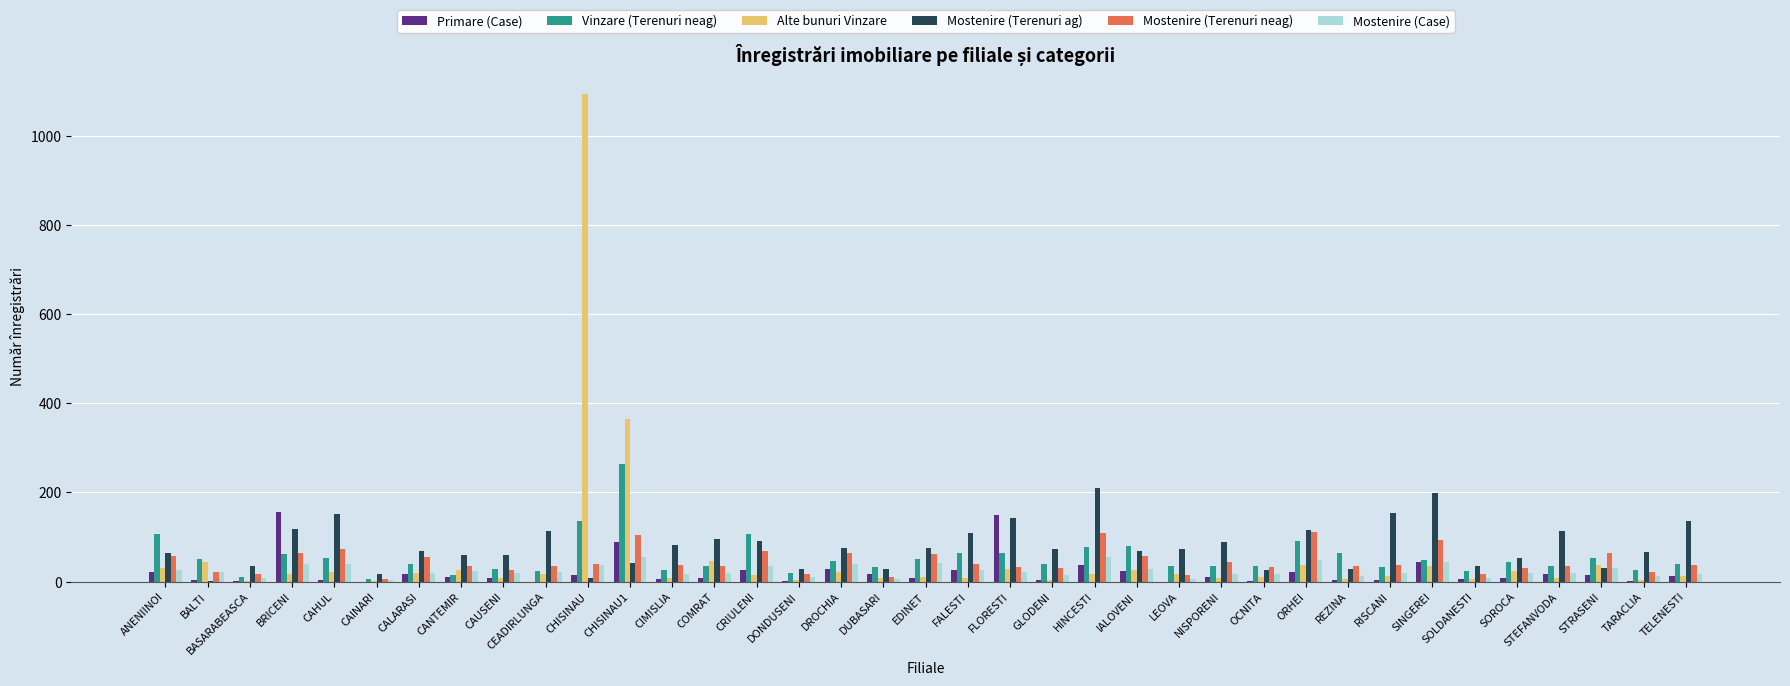

How many groups of bars are there?

37